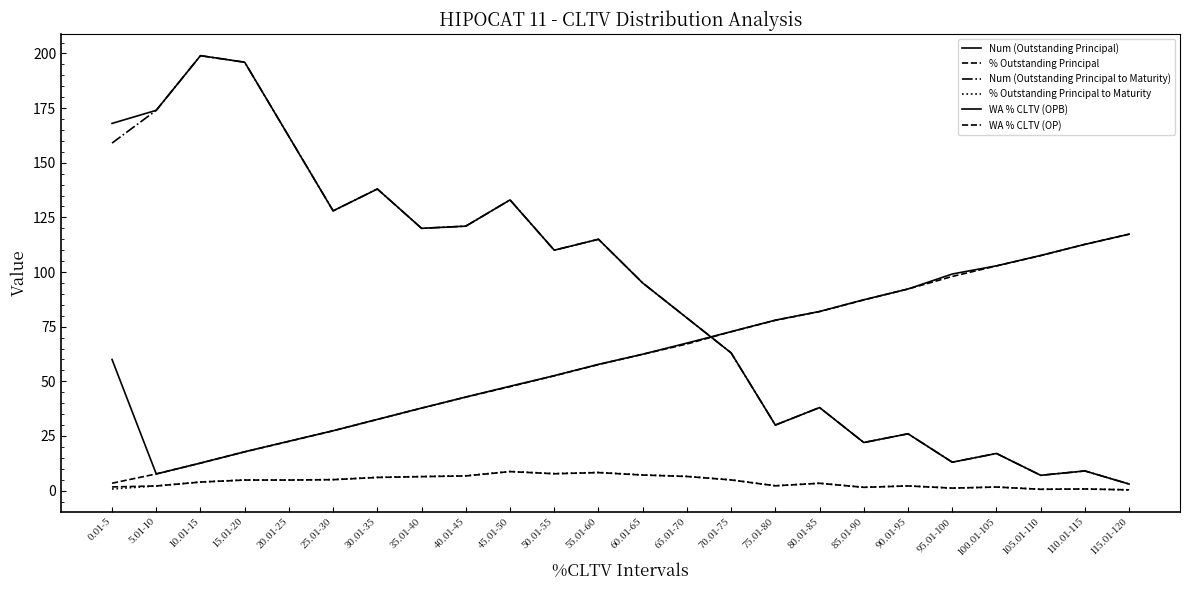

What position from the right is 55.01-60?

13